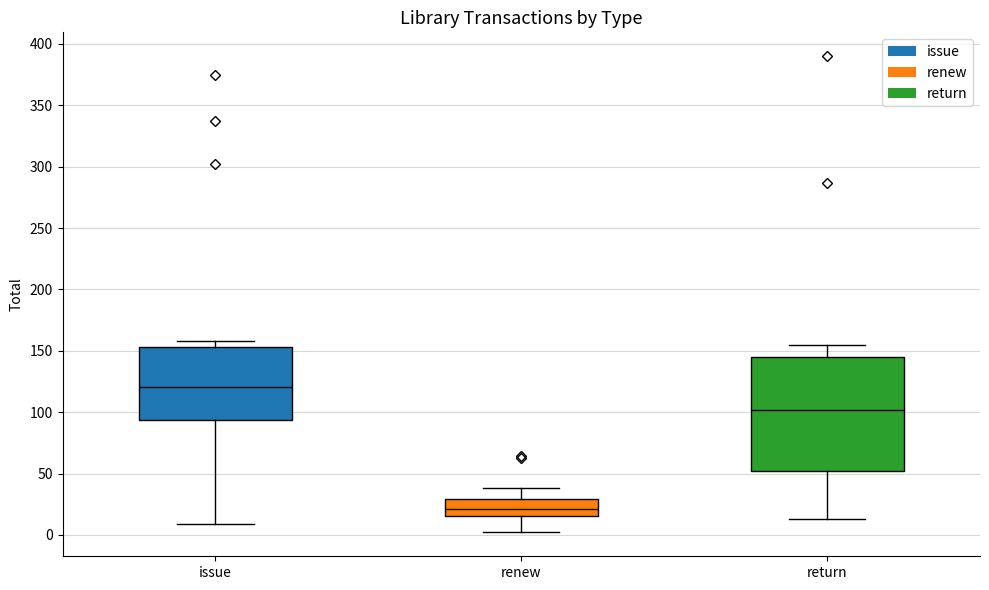

Reading left to right, transcribe this box plot: for each box, give where its median line is, the range the box spans, and where its two whiskers end, as read against the y-axis. The values are not printed on the chart, so give them approximately, as read against the axis.

issue: median 120, box 95 to 155, whiskers 10 to 160
renew: median 20, box 15 to 30, whiskers 0 to 40
return: median 100, box 50 to 145, whiskers 15 to 155